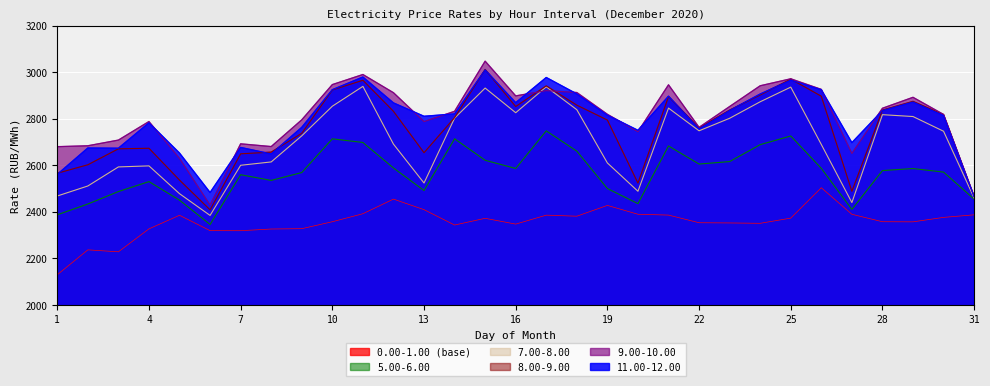

Which series has the widest spread of values?

9.00-10.00